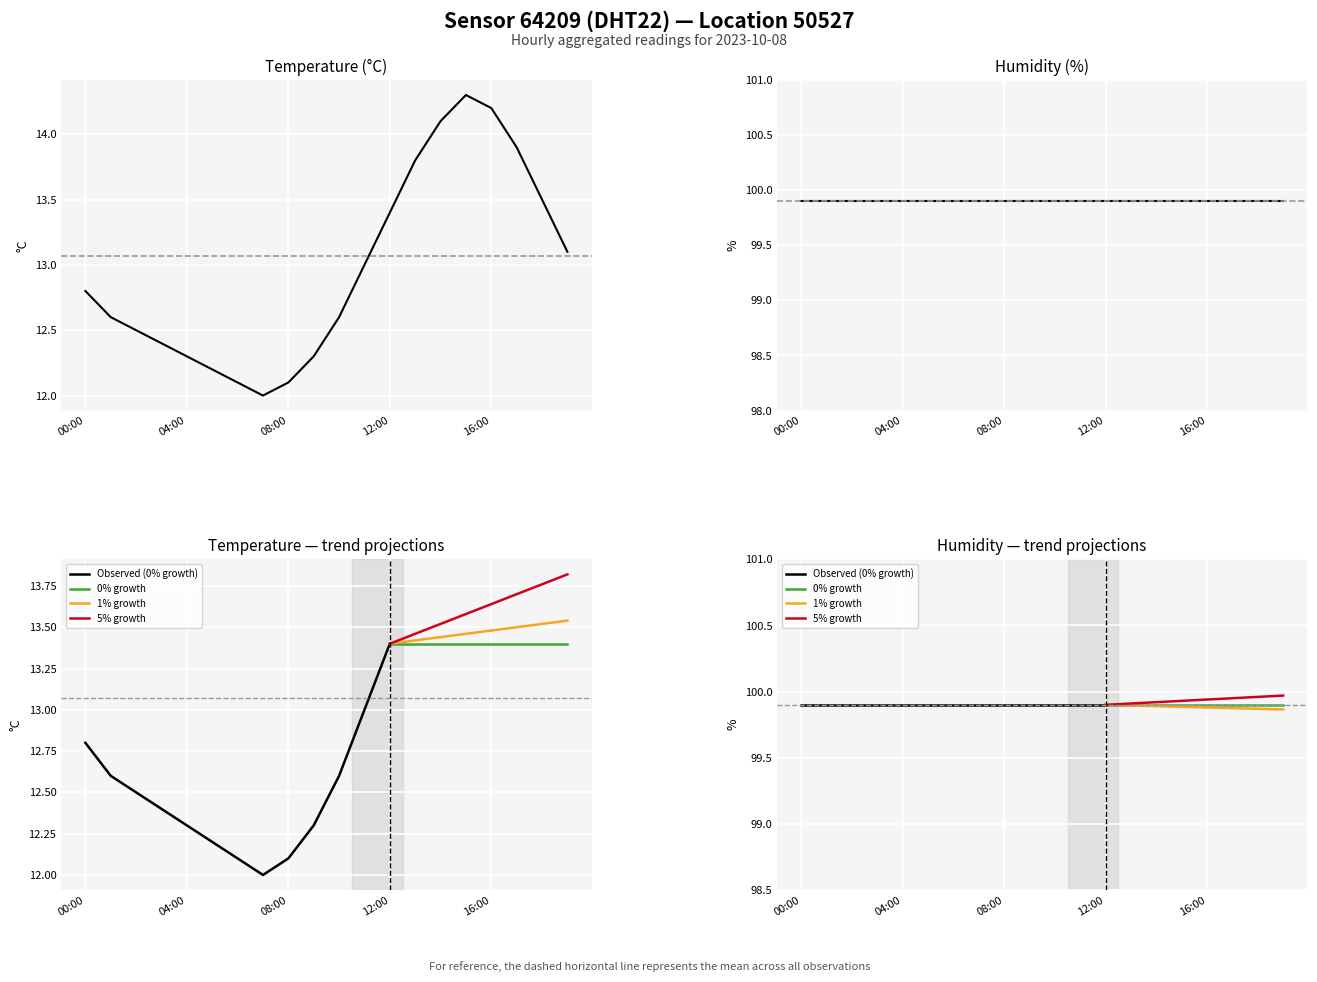

Which label corresponds to the largest value in the chart?

15:00